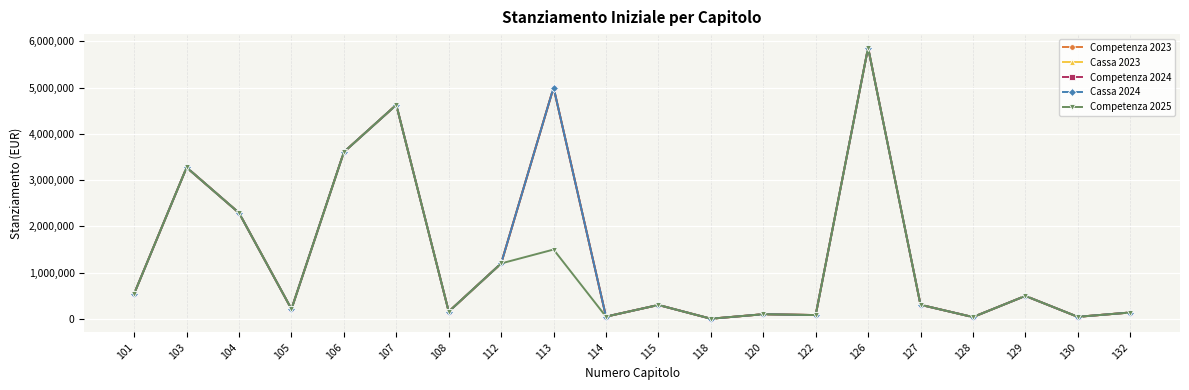

Is it true that Competenza 2024 equals 5000000 at 113?

True